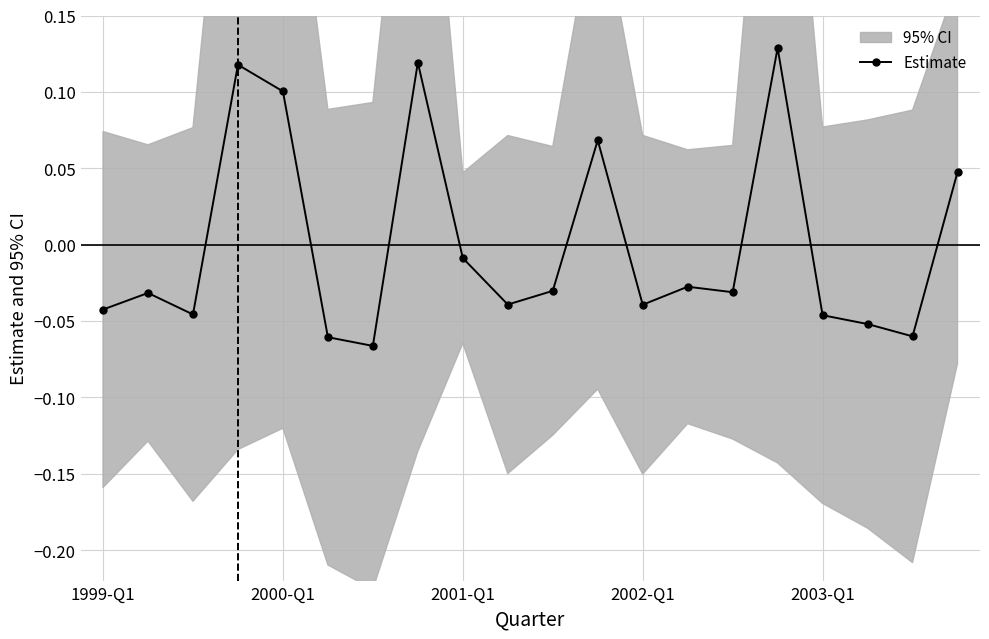

True or false: the data shows 0.1 at 19.

False